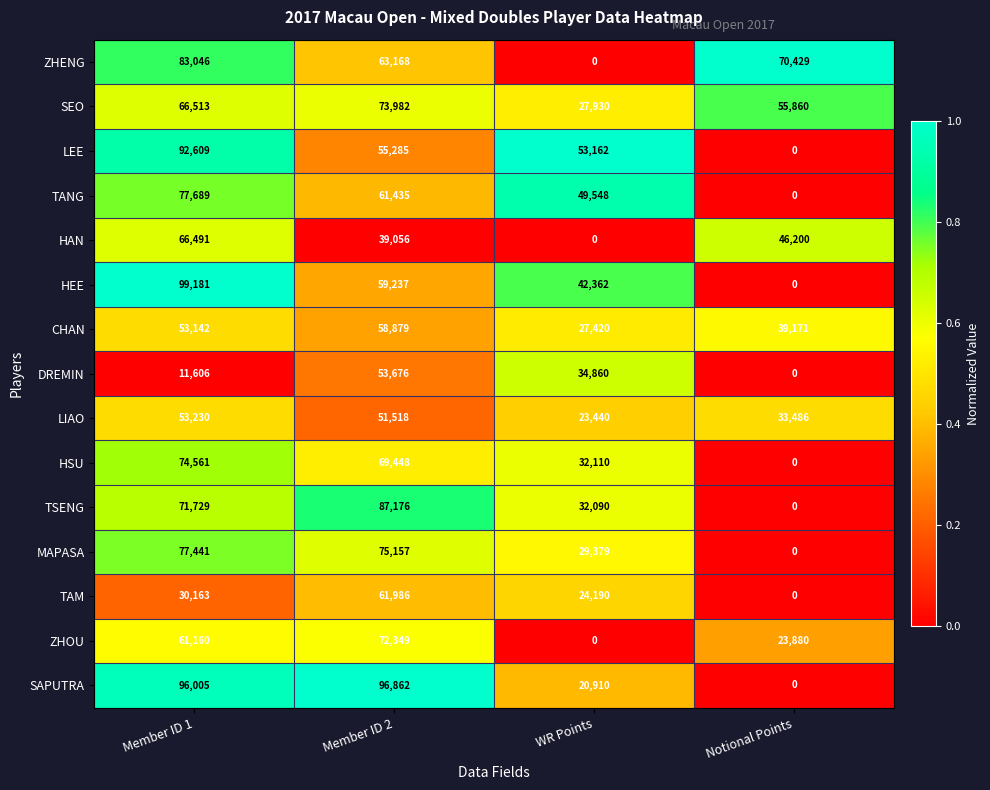

At which label does TANG reach its peak?

Member ID 1